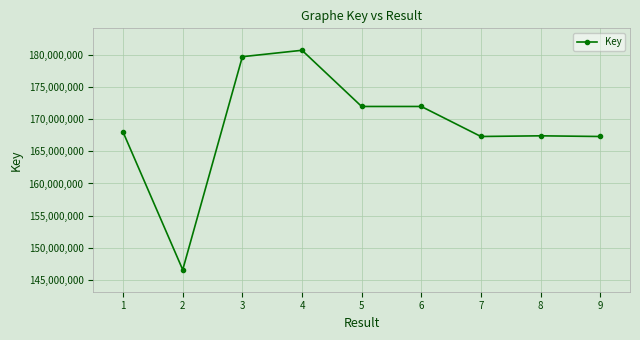

What is the average value?

168994411